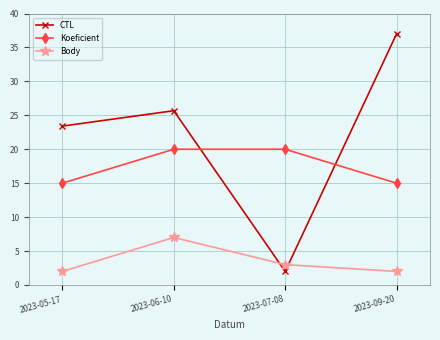

After their last crossing, which series has the higher values: CTL or Koeficient?

CTL